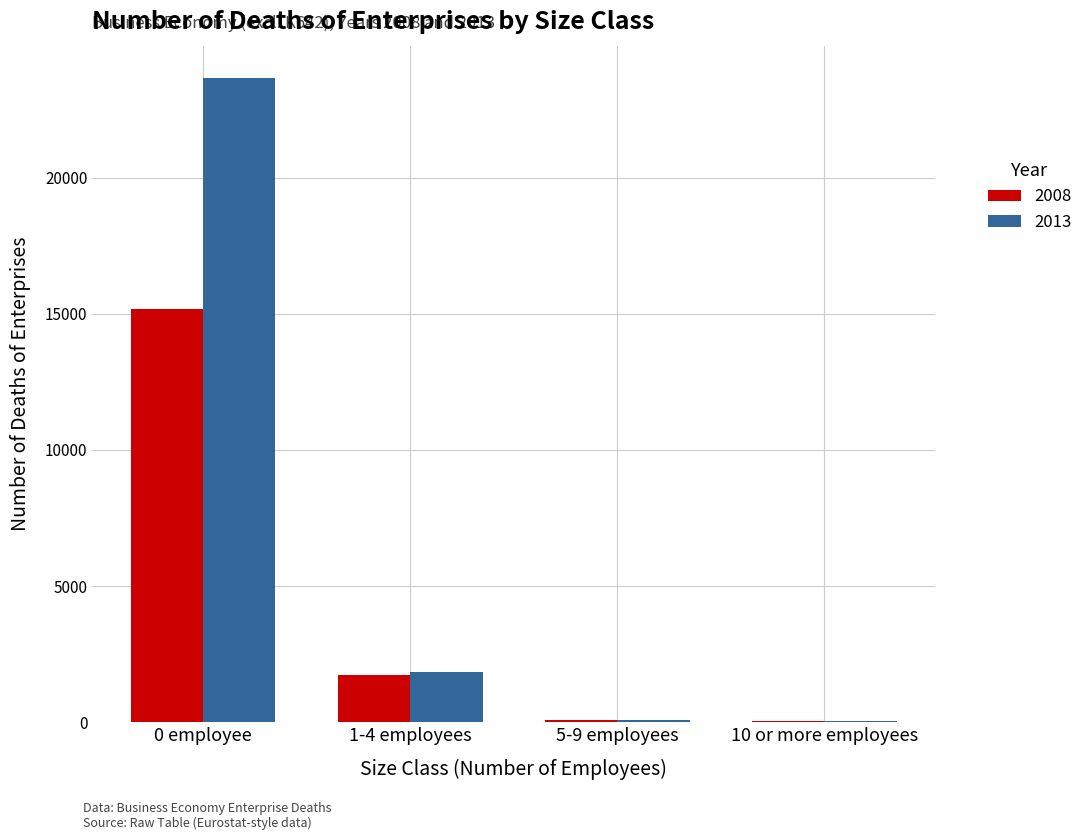

Which label corresponds to the largest value in the chart?

0 employee